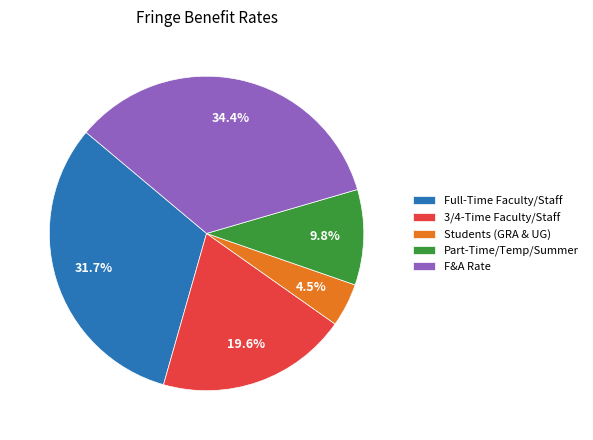

Which slice is the smallest?

Students (GRA & UG)